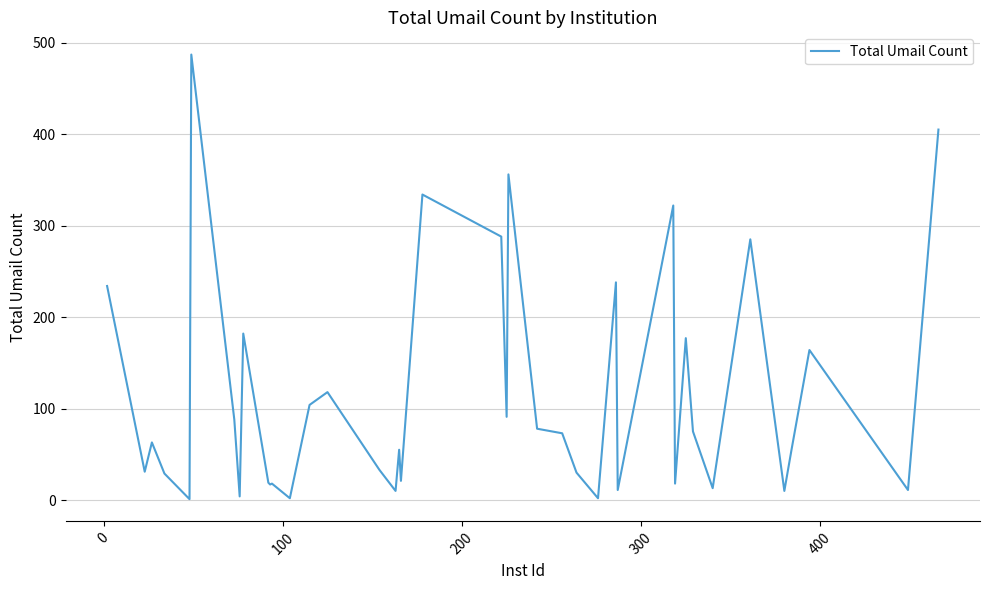

What is the maximum value shown in the chart?

487